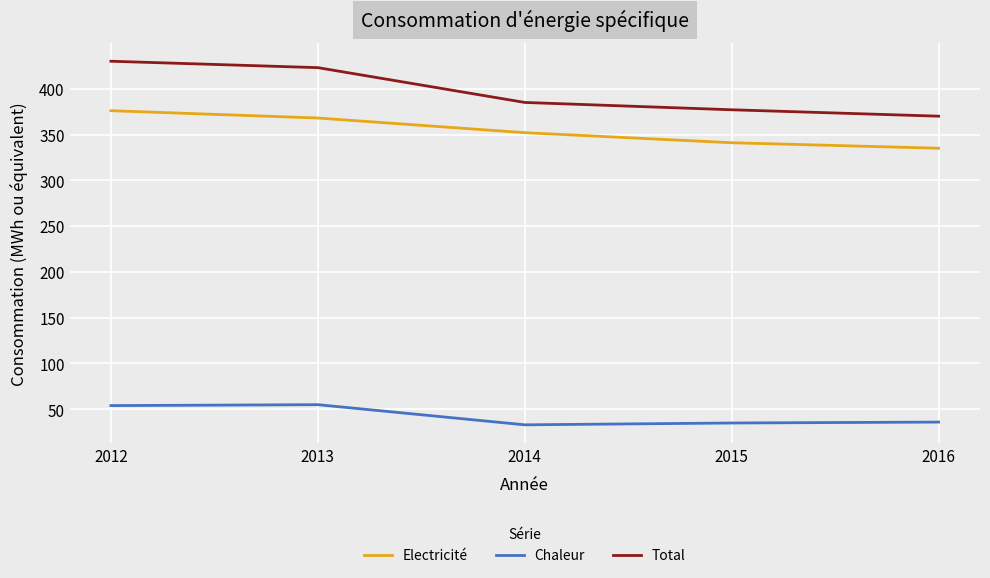

What is the lowest value of the Electricité series?

335